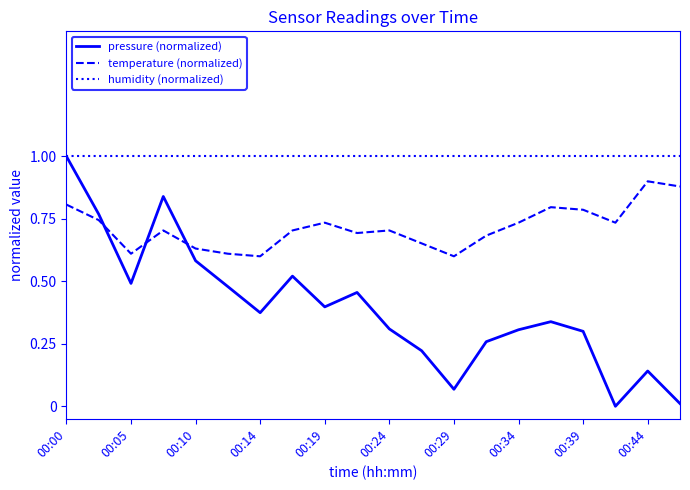

True or false: pressure (normalized) and temperature (normalized) intersect in this chart.

True